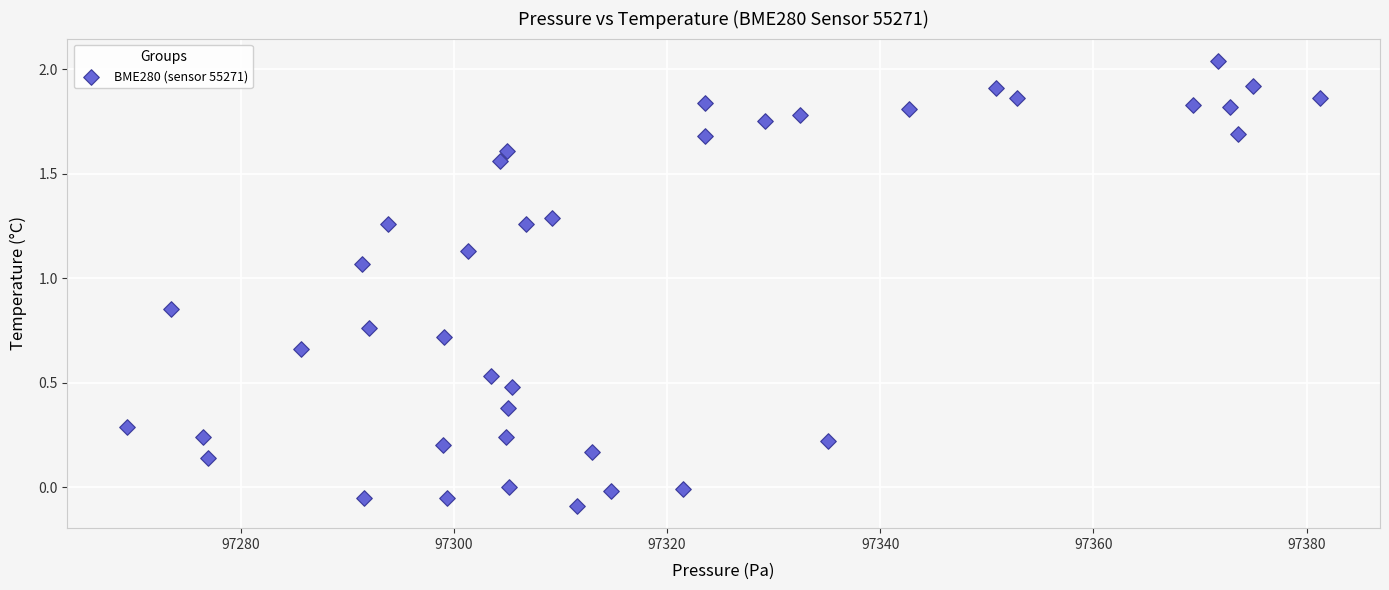

What is the range of Y values (max minus min)?

2.1